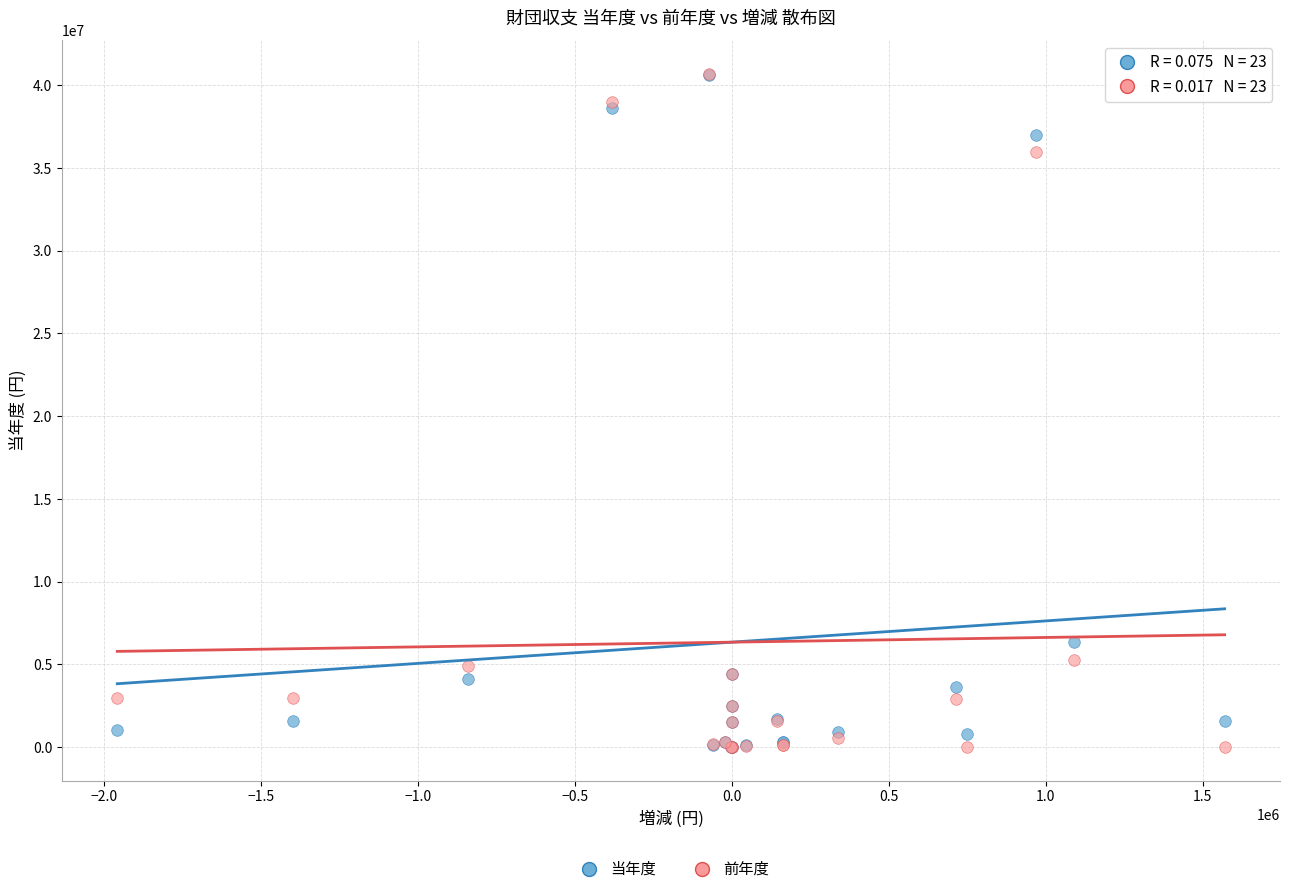

In the 当年度 series, what Y value is closest to 20305992?

6351771